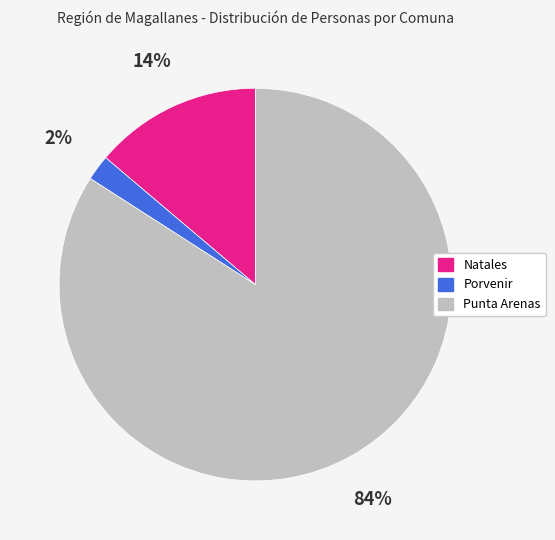

Does any single category account for the majority?

Yes